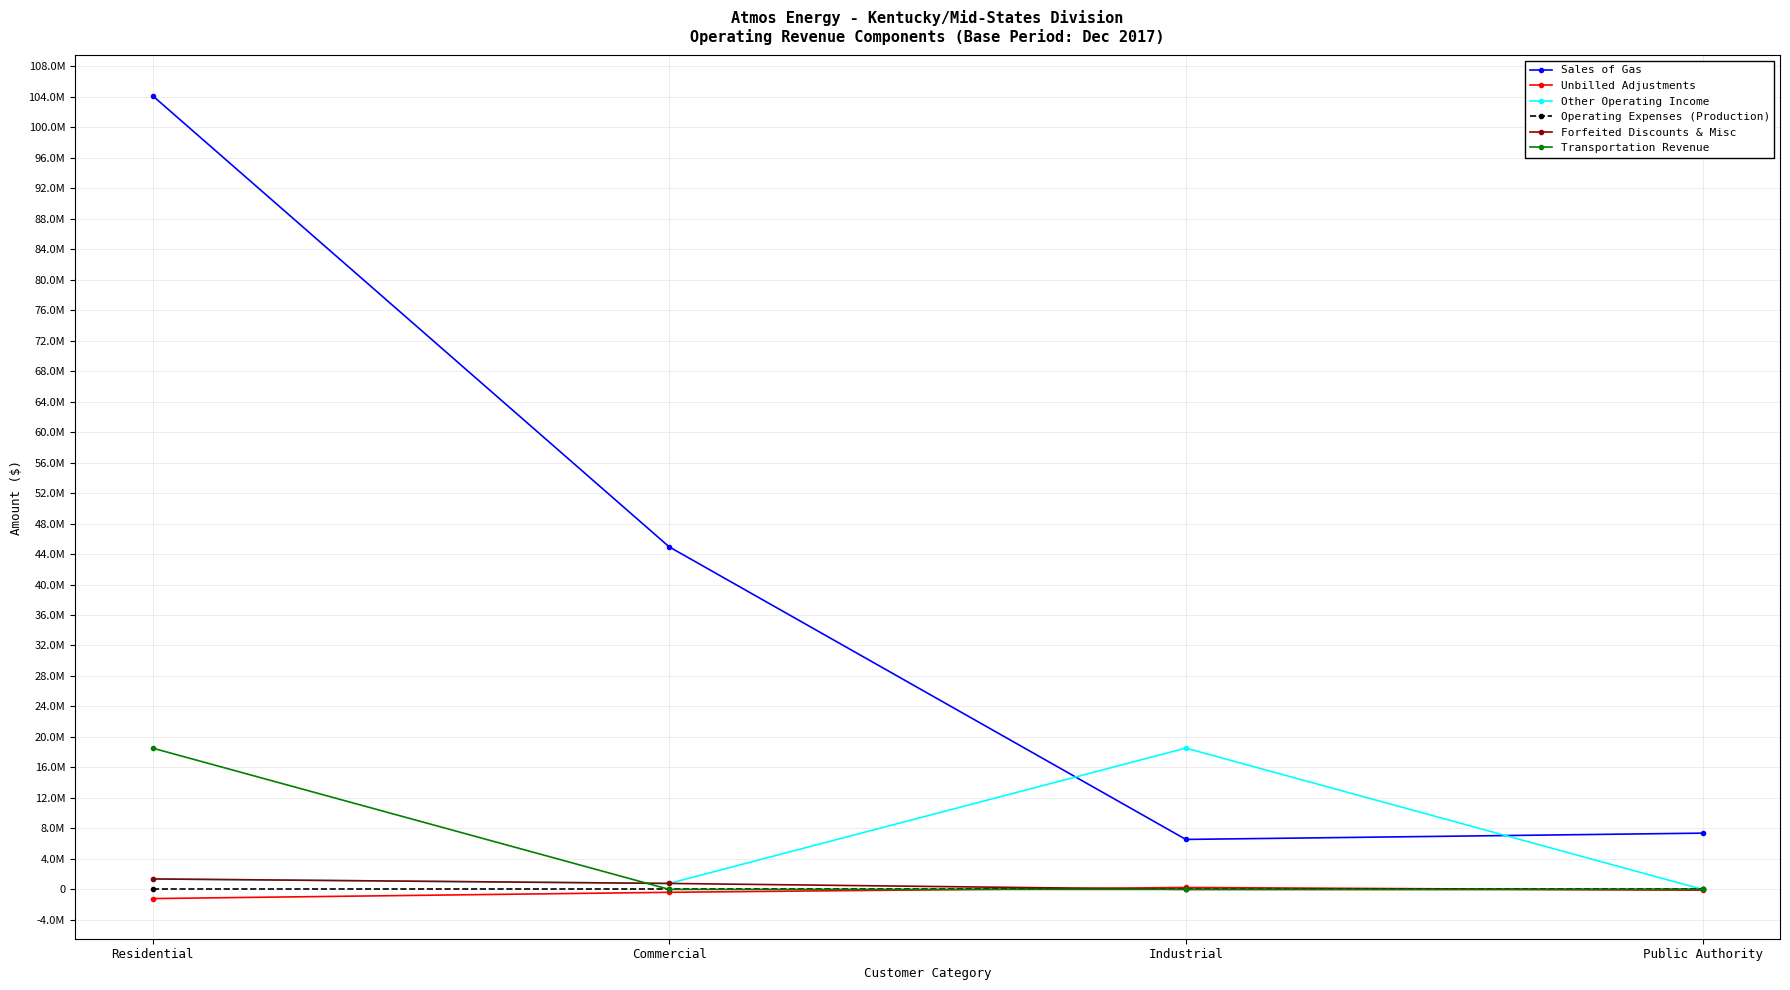

Rank the series at Residential from lowest to highest value.

Unbilled Adjustments, Operating Expenses (Production), Other Operating Income, Forfeited Discounts & Misc, Transportation Revenue, Sales of Gas